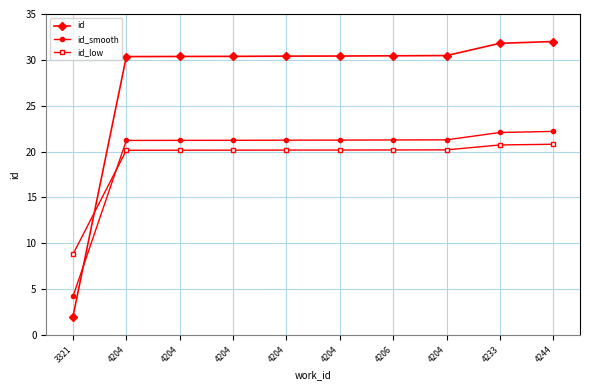

What are all the series names shown in the legend?

id, id_smooth, id_low